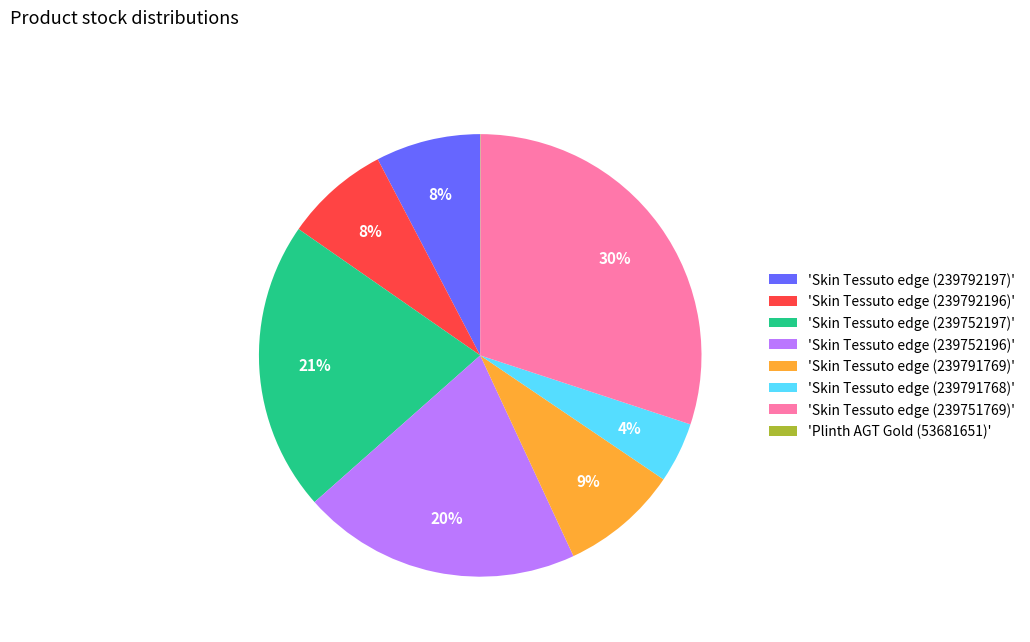

Is the sum of 'Skin Tessuto edge (239791768)' and 'Skin Tessuto edge (239792197)' greater than half?

No